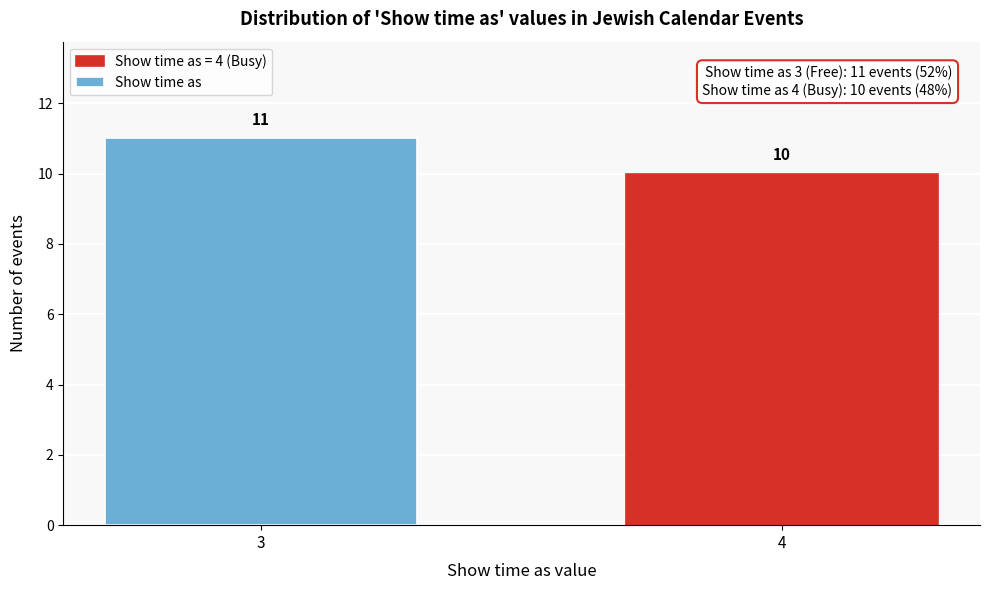

Reading left to right, list all the values displayed in this chart.

3=11	4=10